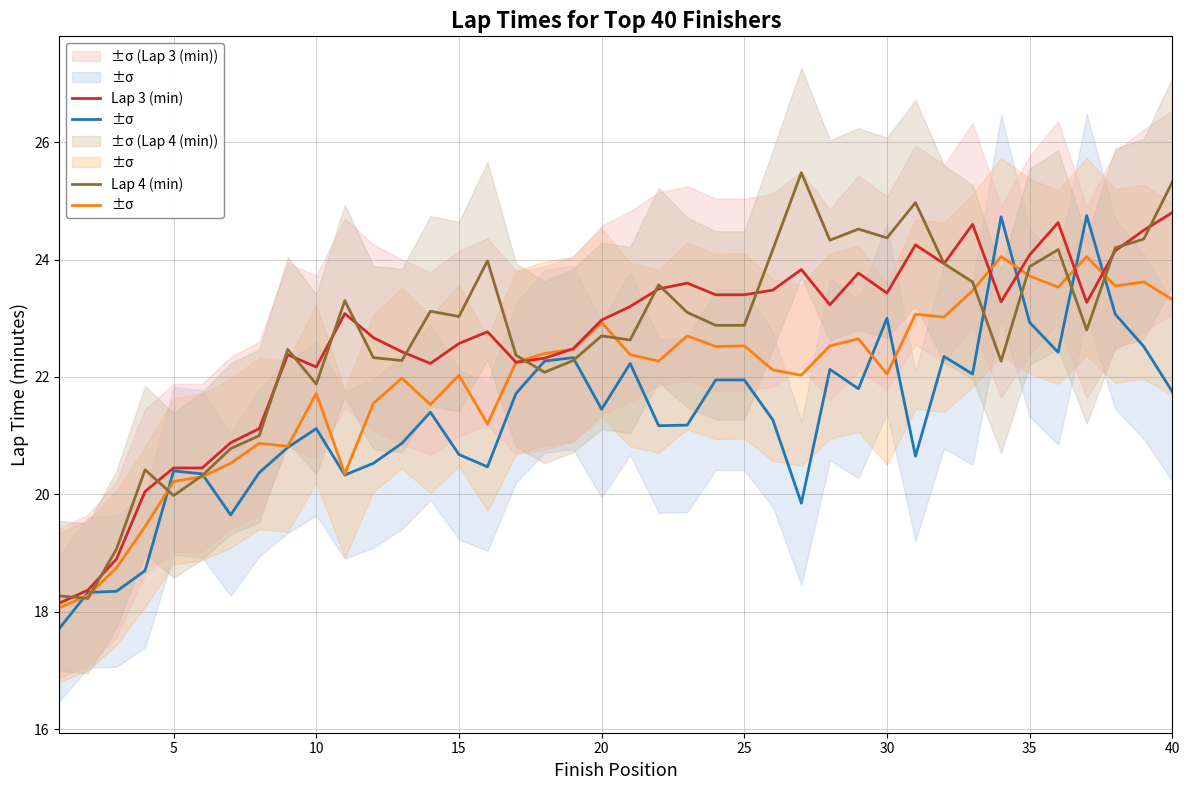

What is the value of the Lap 3 (min) point at the 28th from the left?

23.2